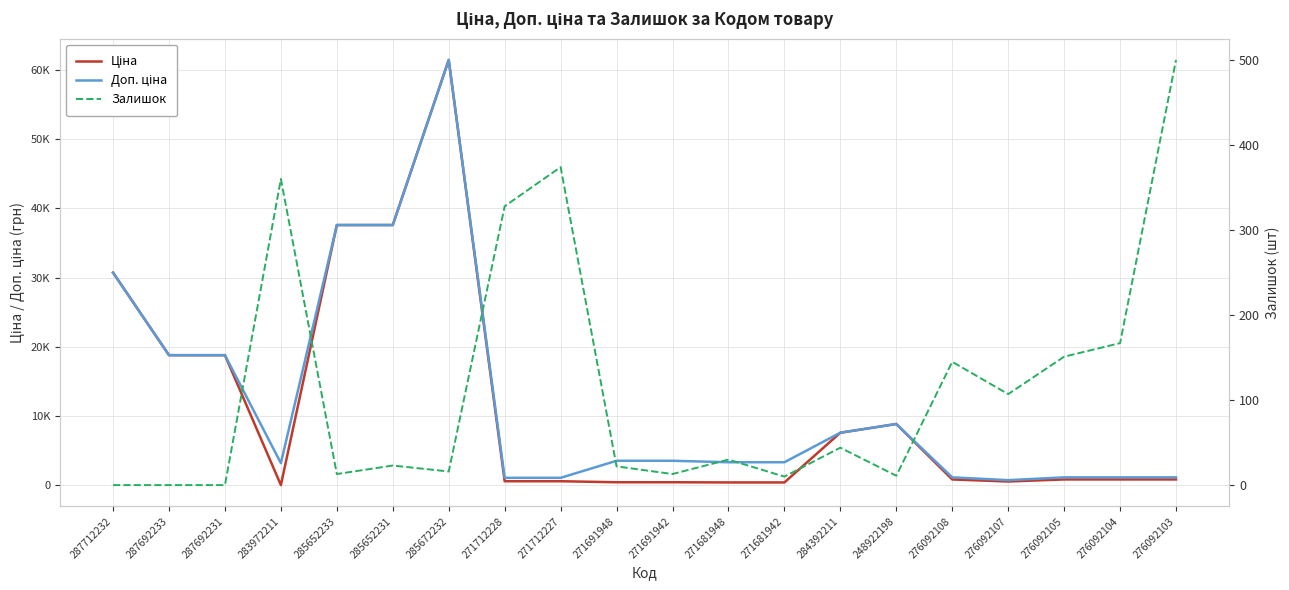

What is the label of the 15th point from the right?

285652231